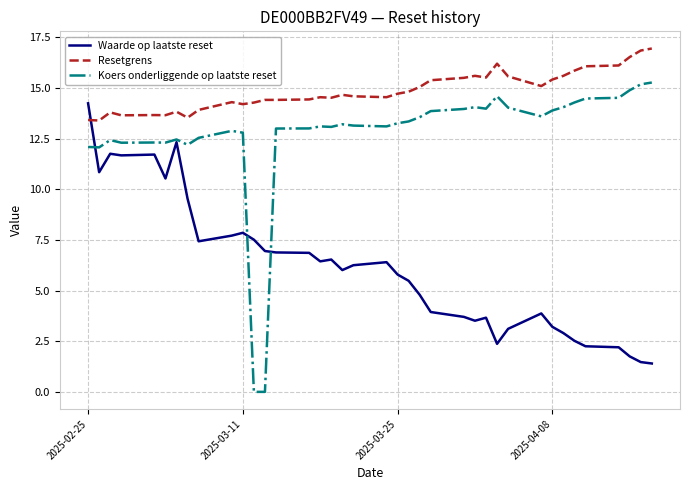

Which series has the largest total across all categories?

Resetgrens